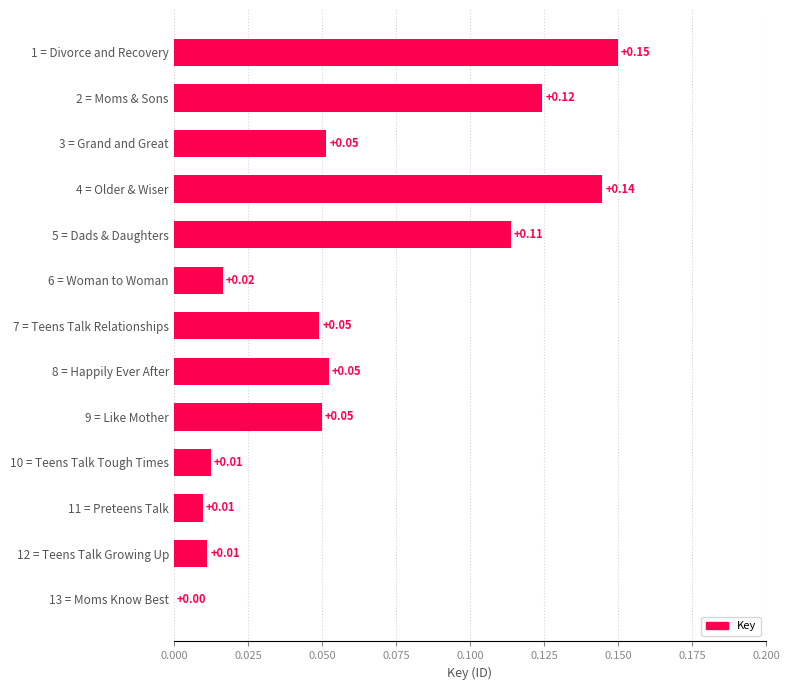

What is the change in value from 13 = Moms Know Best to 2 = Moms & Sons?

+0.1